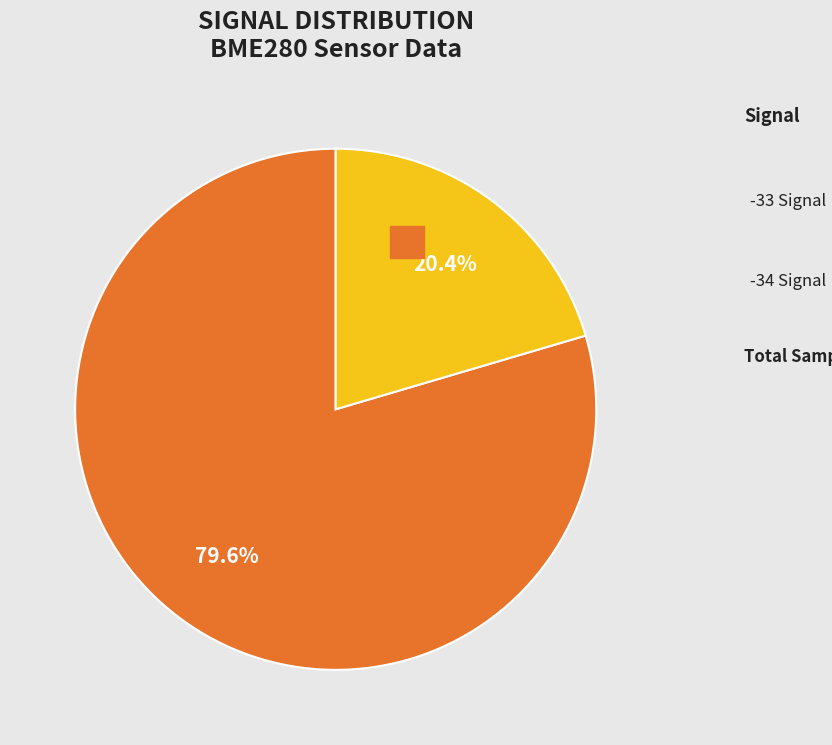

Does any single category account for the majority?

Yes